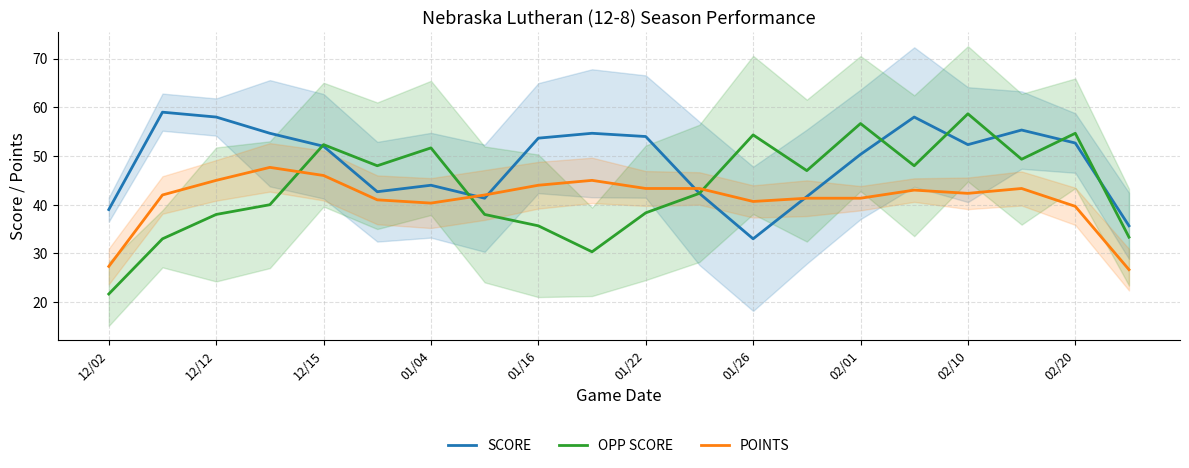

Which series has the largest range (max minus min)?

OPP SCORE